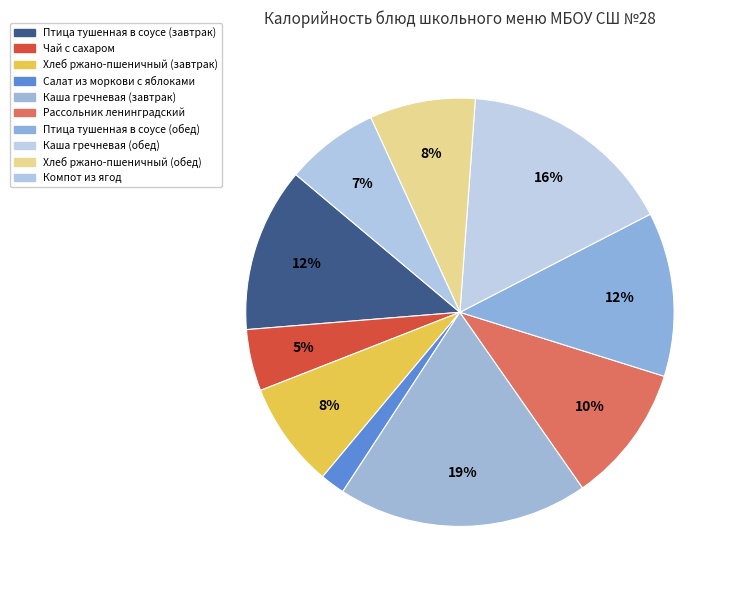

How many segments does this pie chart have?

10